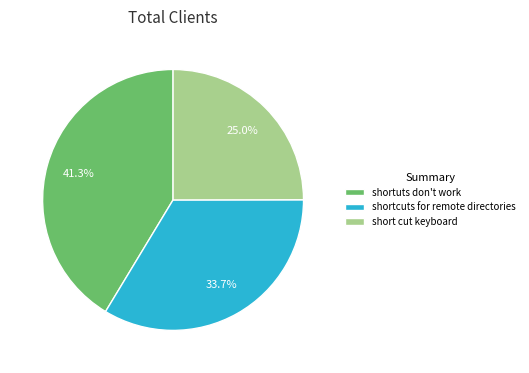

What is the smallest slice in the pie chart?

short cut keyboard